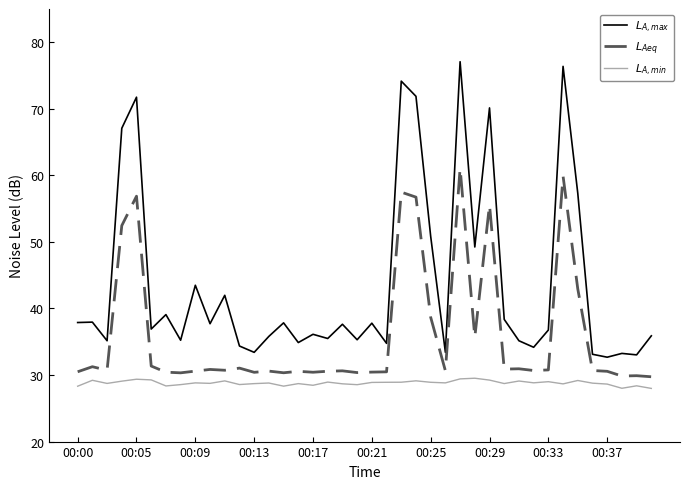

What is the greatest value displayed?

77.1